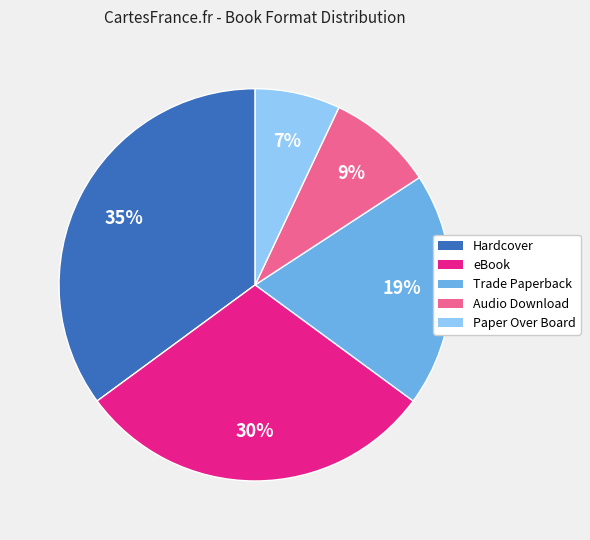

Is there any slice that represents more than half of the pie?

No